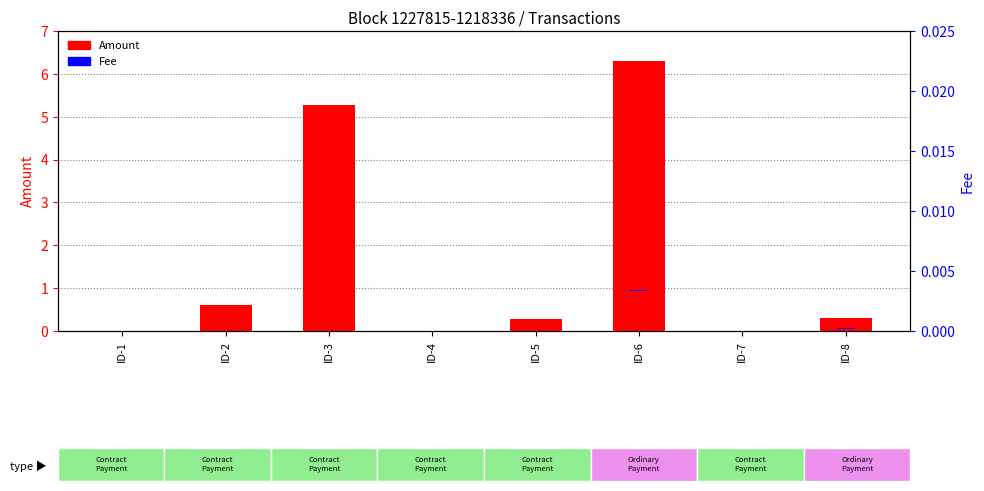

Which label corresponds to the largest value in the chart?

ID-6